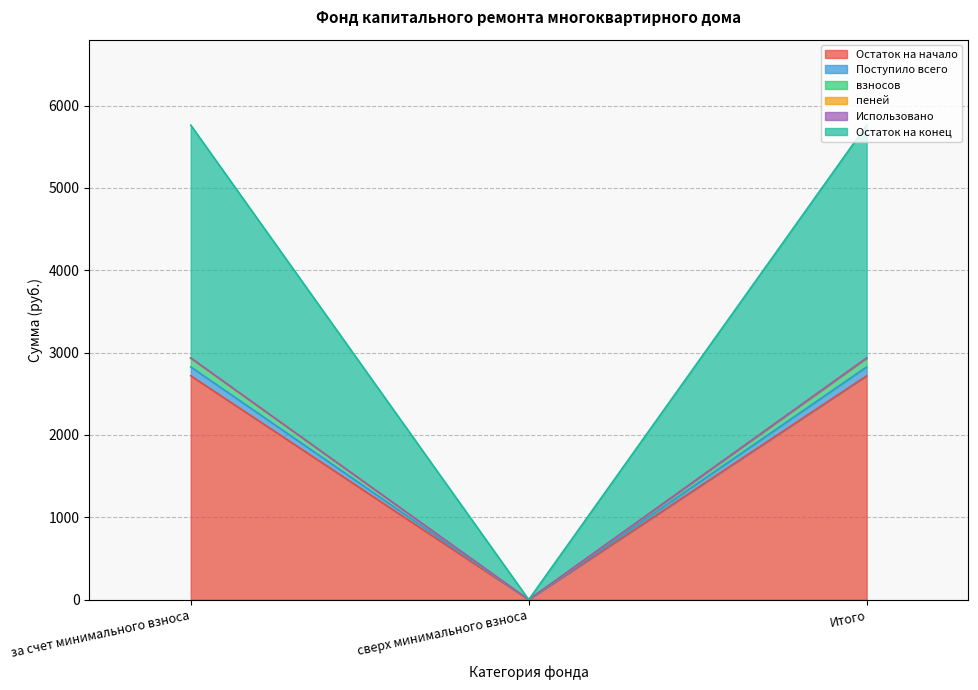

At which label does Остаток на начало reach its minimum?

сверх минимального взноса